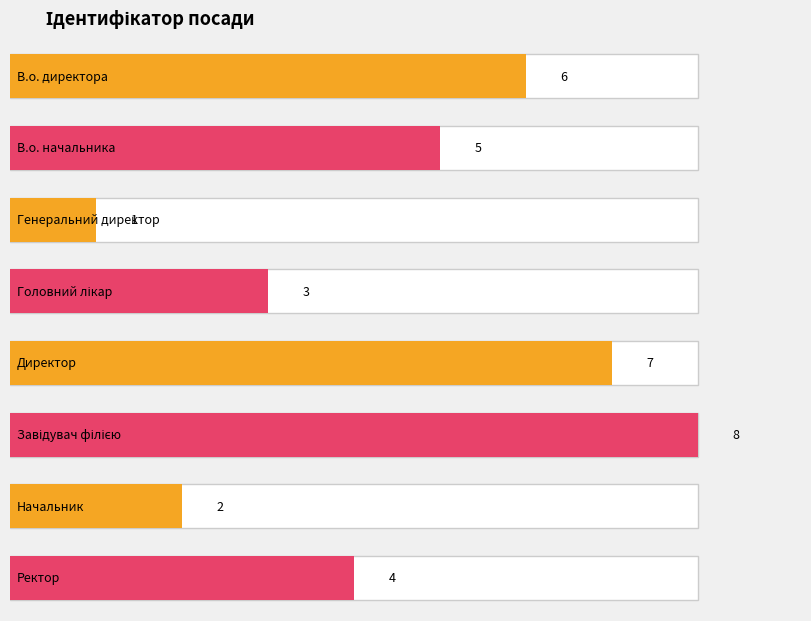

Where is the data nearest to the value 4?

Ректор